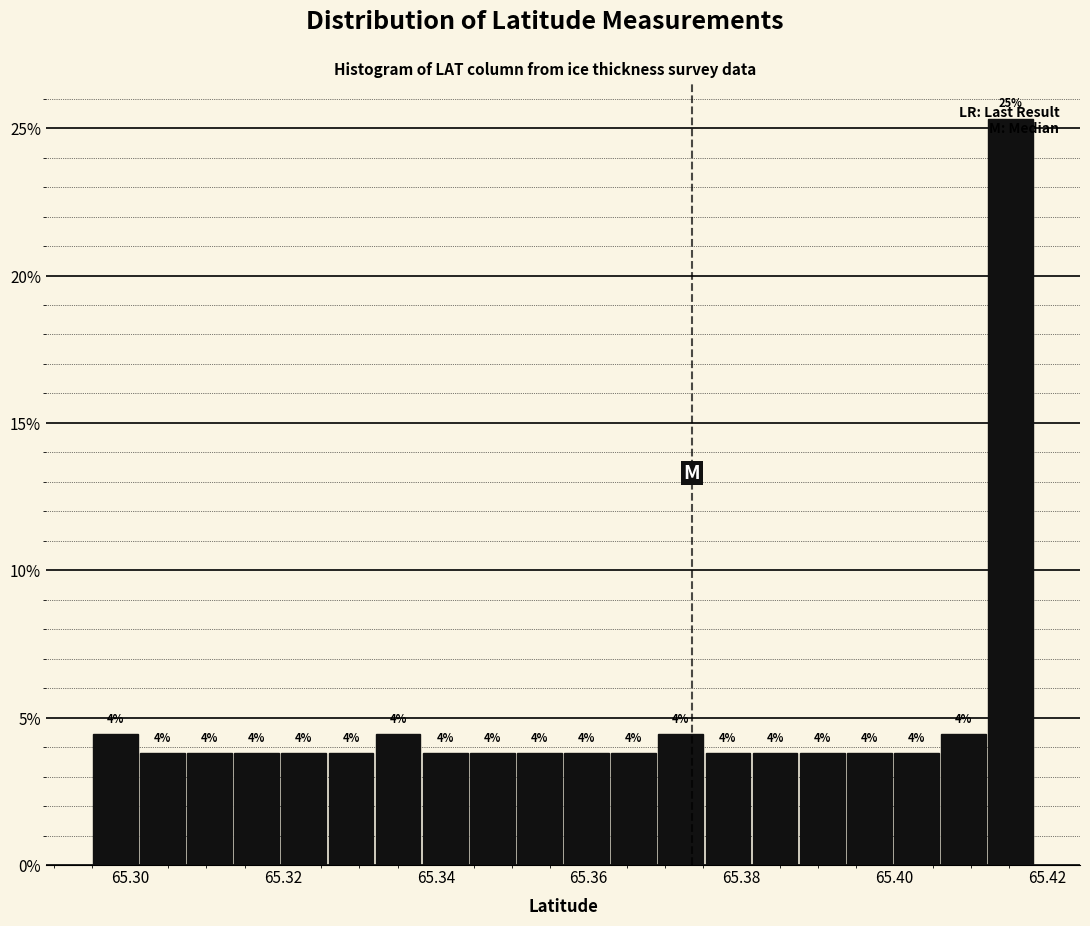

Around what value on the x-axis is the tallest bar? Give the approximate position of its centre, as read against the axis.

65.416